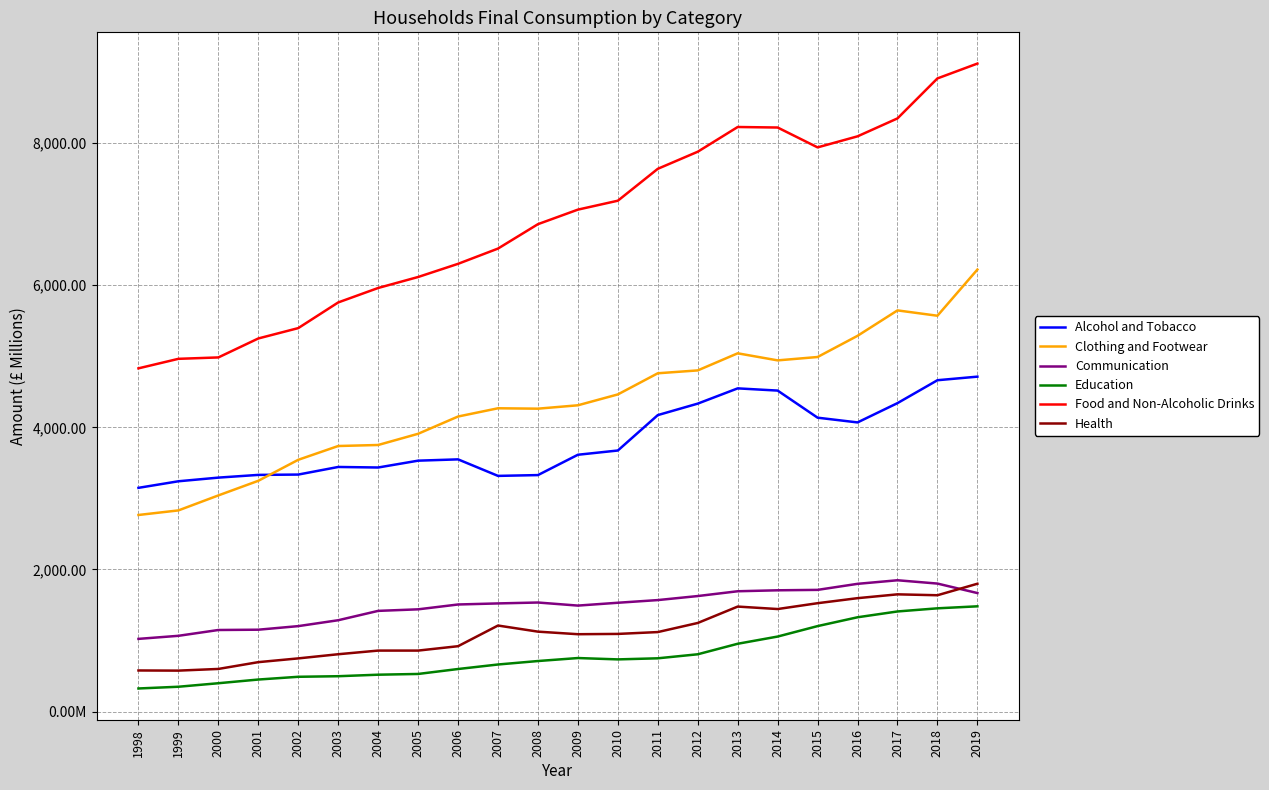

Which series has the widest spread of values?

Food and Non-Alcoholic Drinks